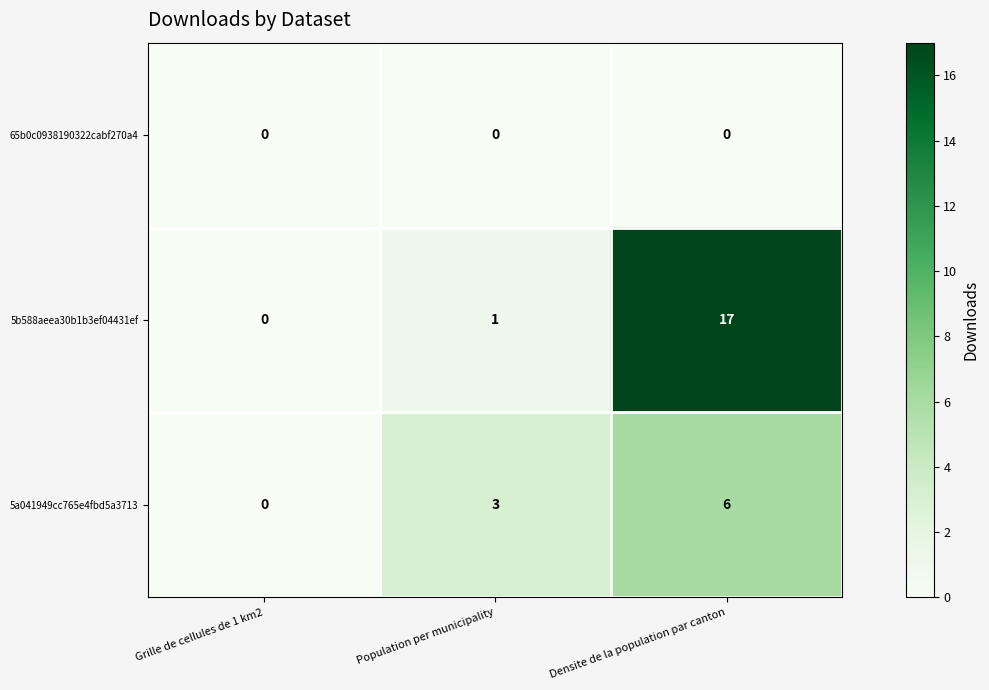

What is the approximate value of 5b588aeea30b1b3ef04431ef at Densite de la population par canton, to the nearest 5?

15